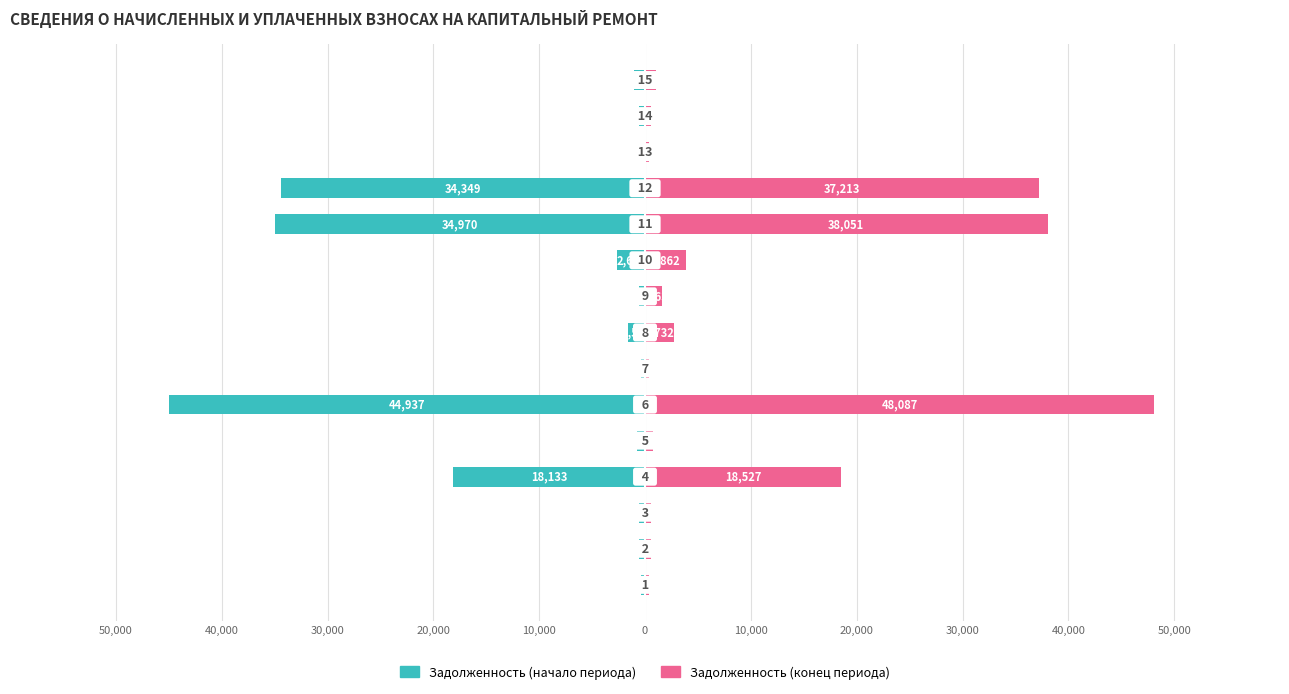

At how many categories does at least one series exceed 26453?

3